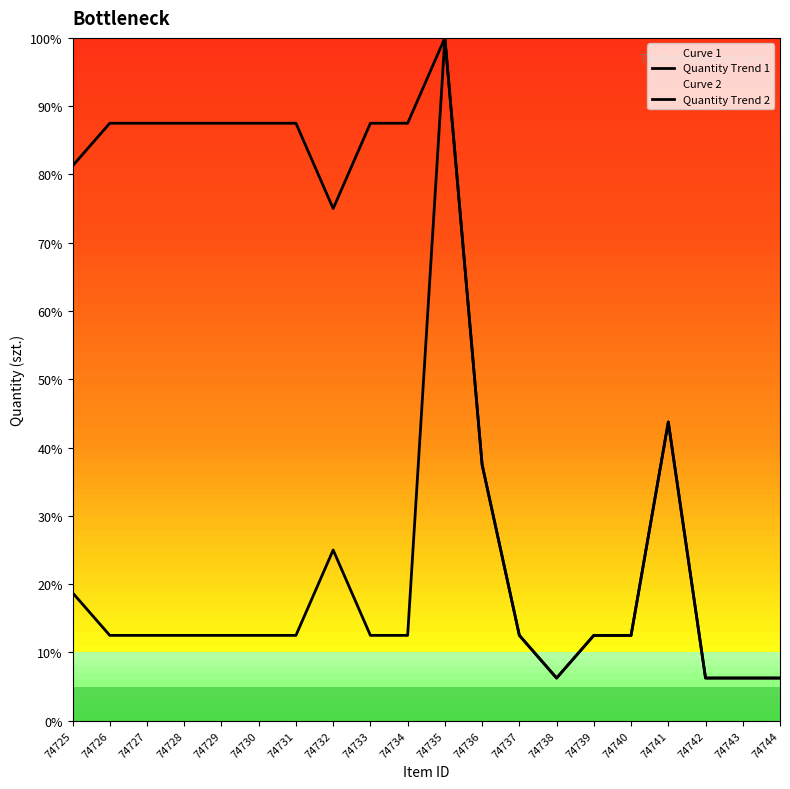

List the series in order of their peak value, highest first.

Quantity Trend 1, Quantity Trend 2